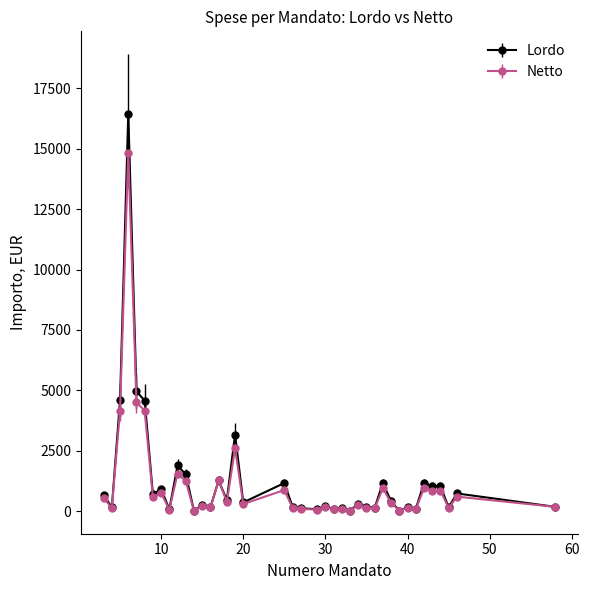

Which series has the largest range (max minus min)?

Lordo